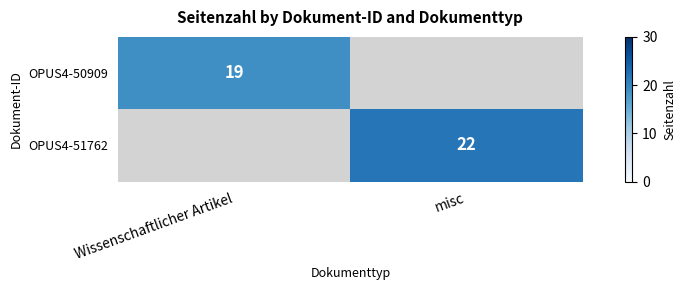

Is the value of OPUS4-51762 at misc greater than the value of OPUS4-50909 at Wissenschaftlicher Artikel?

Yes